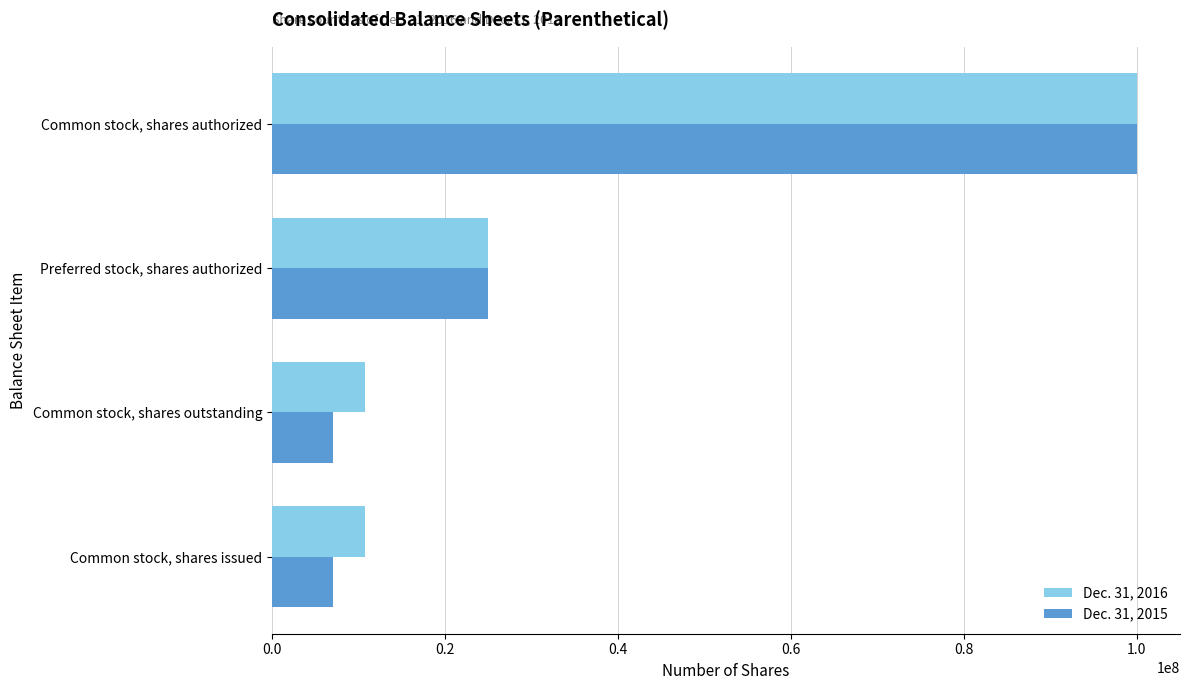

Is it true that Dec. 31, 2015 equals 3305579 at Common stock, shares issued?

False